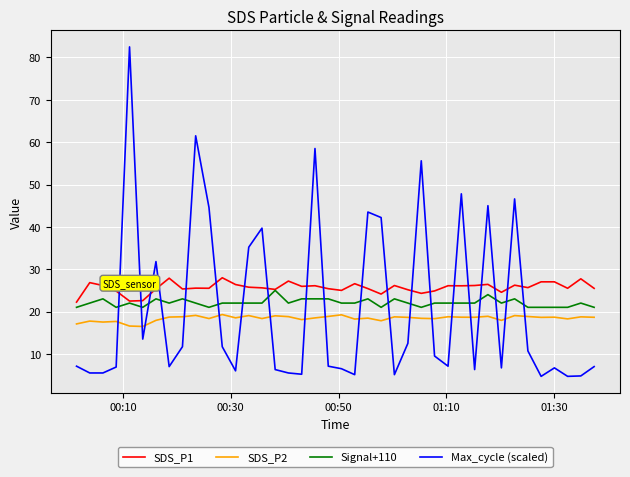

Rank the series by their average value, from highest to lowest.

SDS_P1, Signal+110, Max_cycle (scaled), SDS_P2